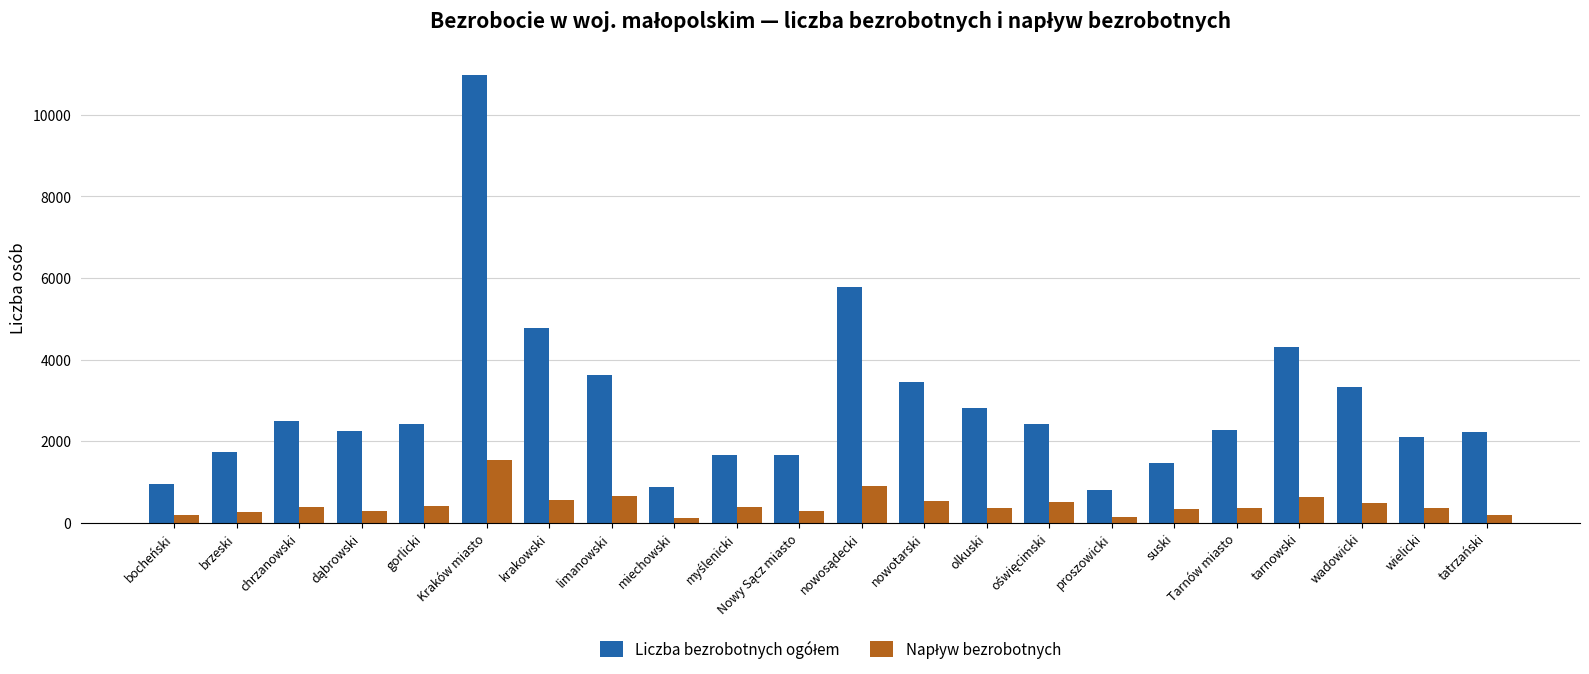

What is the total value across all series at wadowicki?

3806